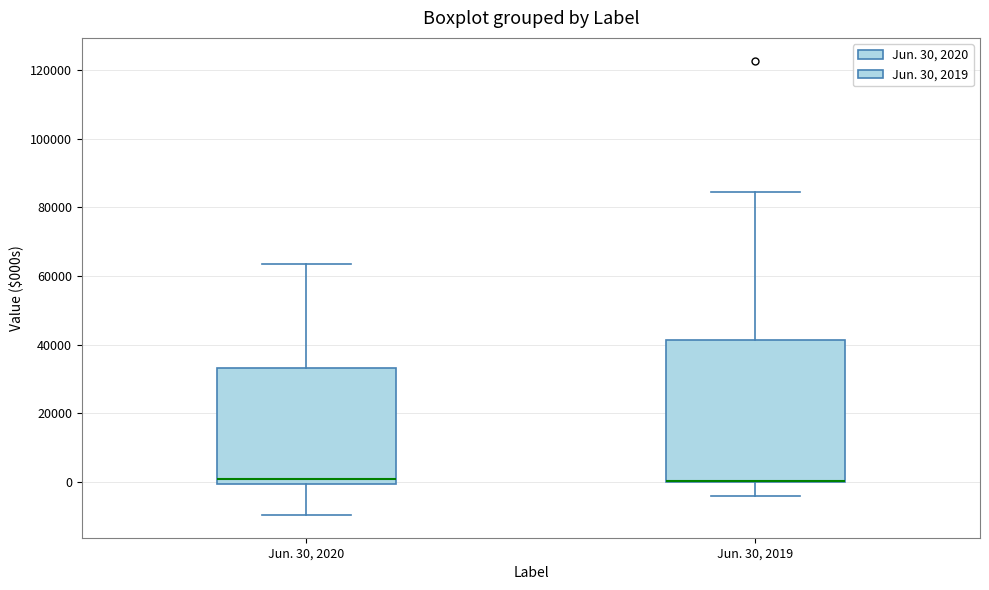

Which box is the tallest, from its lower edge to its upper edge?

Jun. 30, 2019